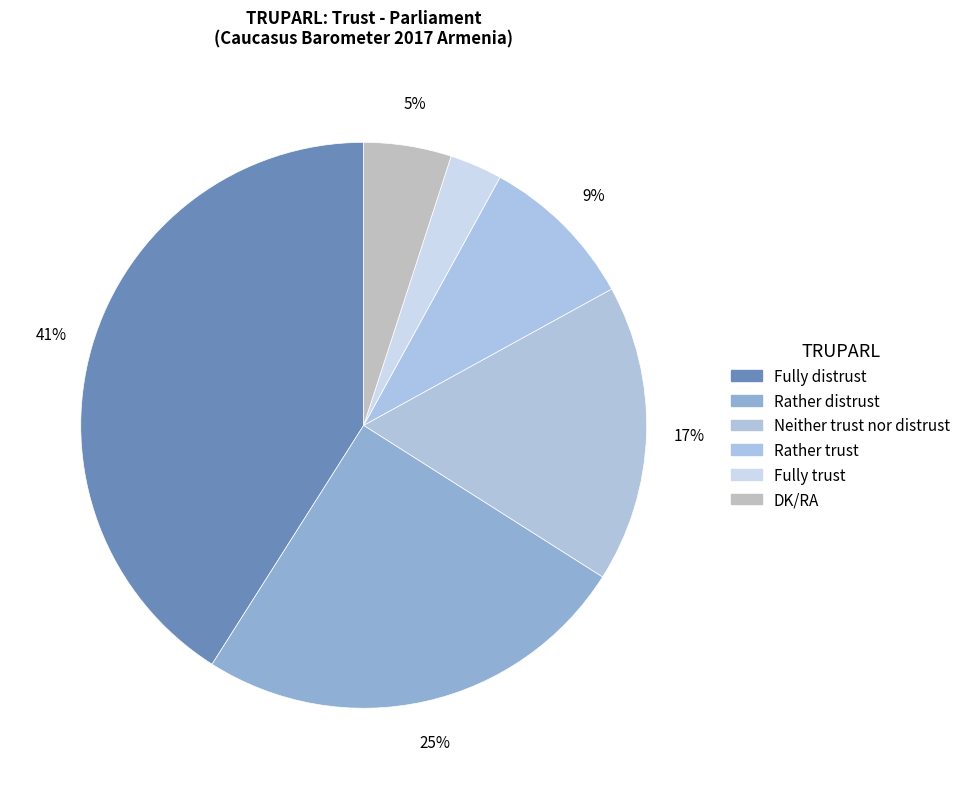

How many segments does this pie chart have?

6